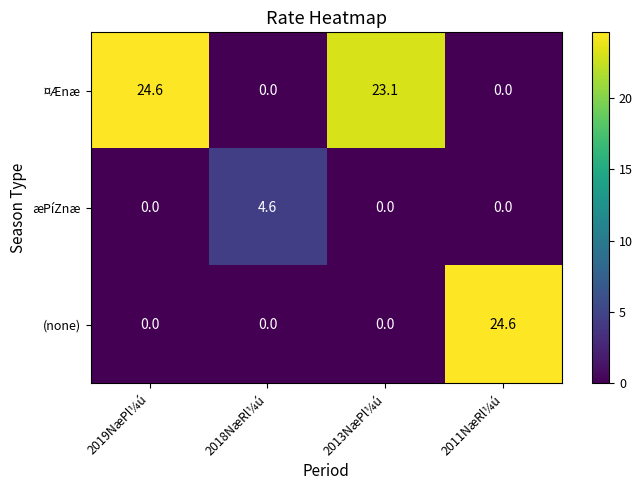

What is the difference between the ¤Ænæ values at 2011NæRl¼ú and 2019NæPl¼ú?

24.6